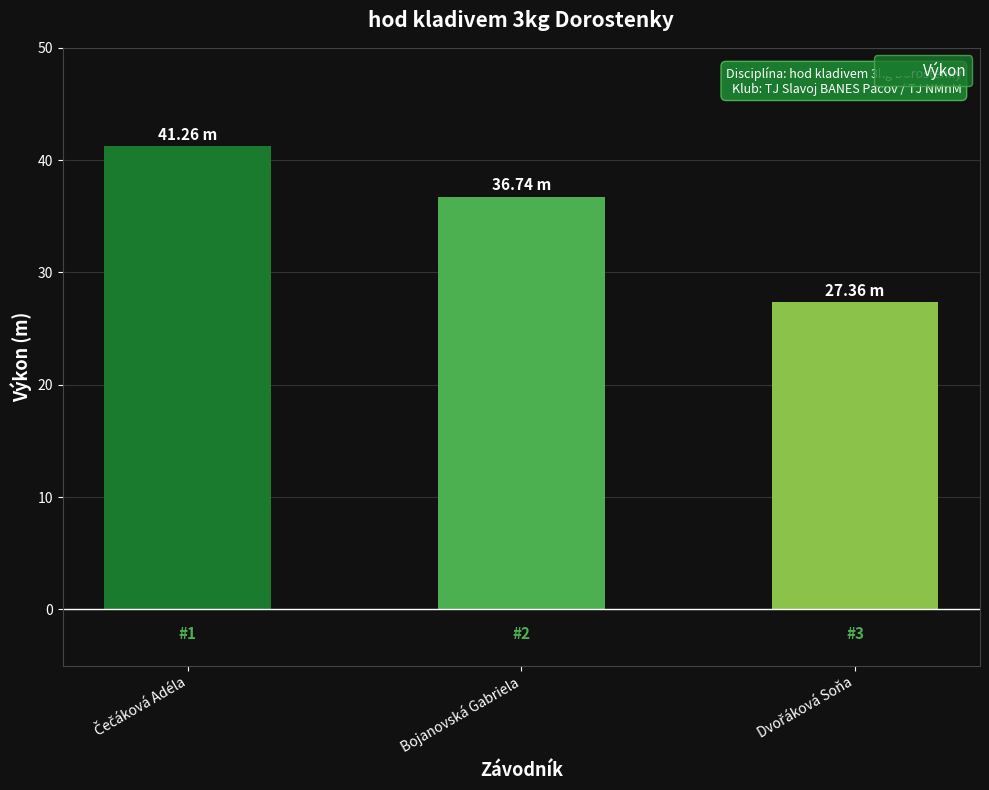

What is the label of the 2nd bar from the left?

Bojanovská Gabriela